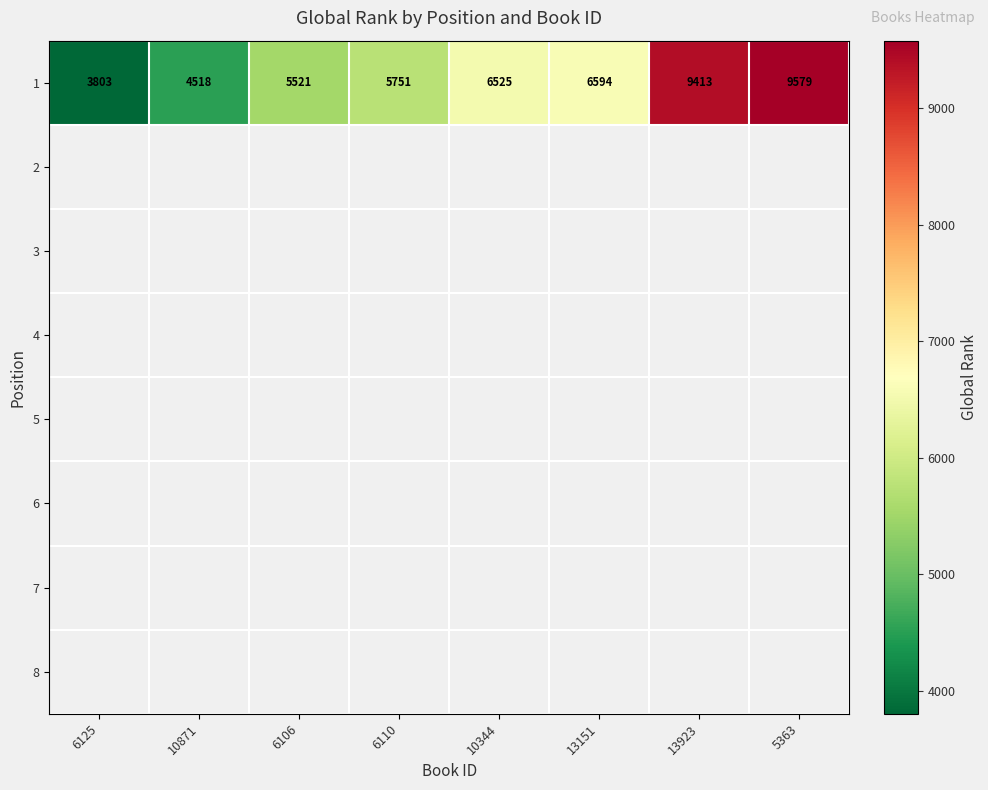

At which category does the chart reach its peak across all series?

5363